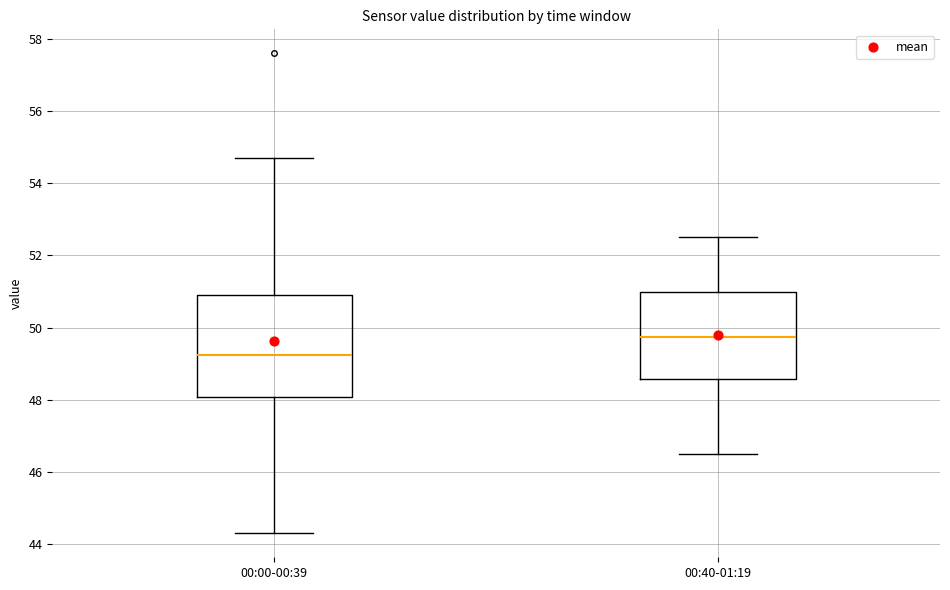

Which box's median line is the highest?

00:40-01:19